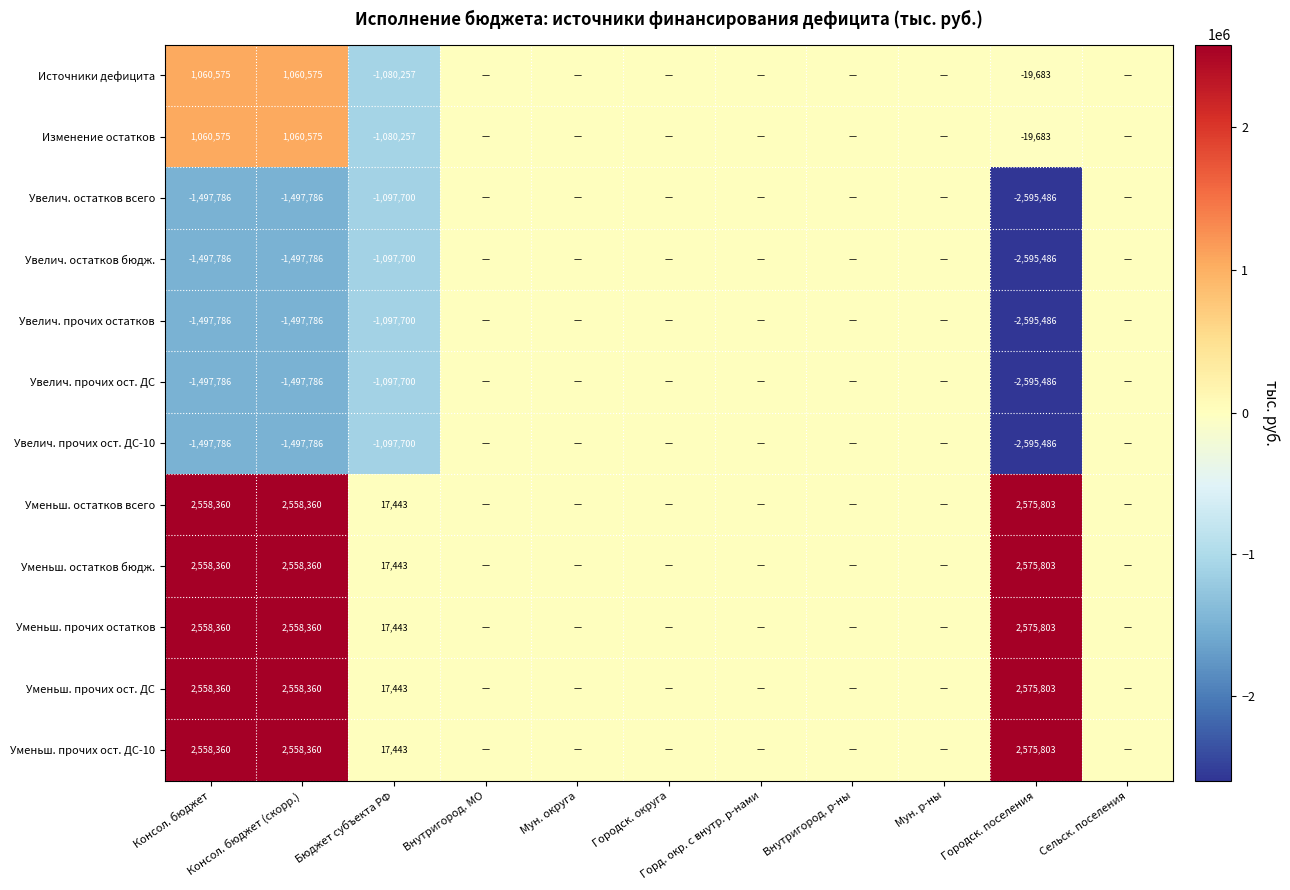

What is the maximum value shown in the chart?

2575802.7